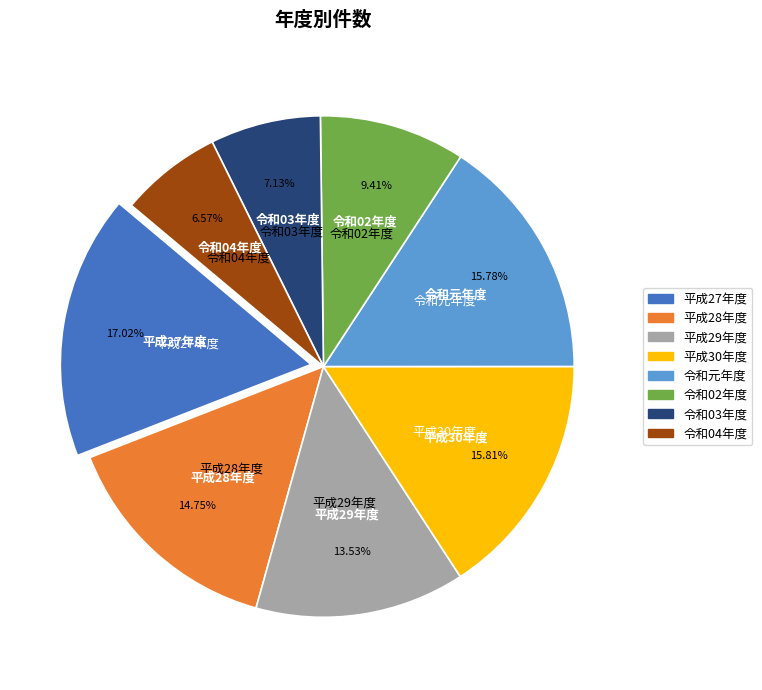

The 平成28年度 slice represents 15% of the pie. True or false?

True